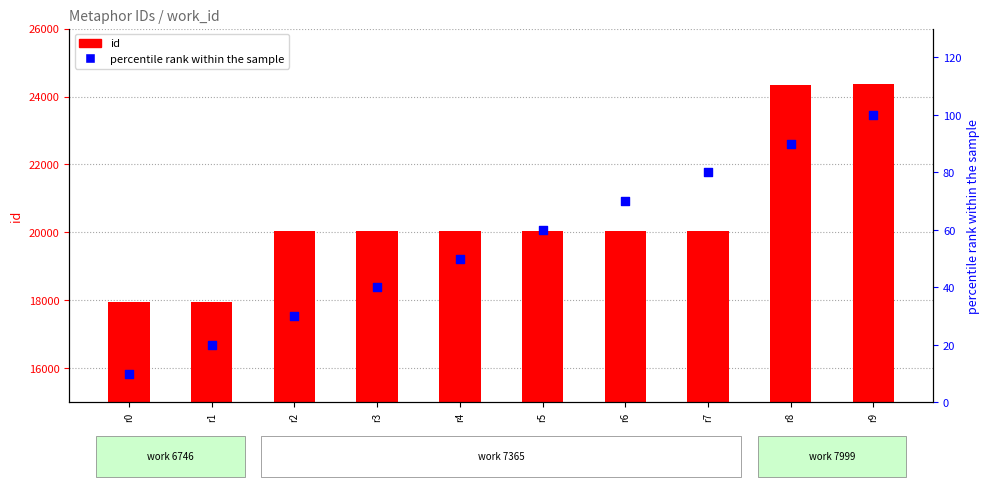

Is the value of percentile rank within the sample at r7 greater than the value of id at r0?

No